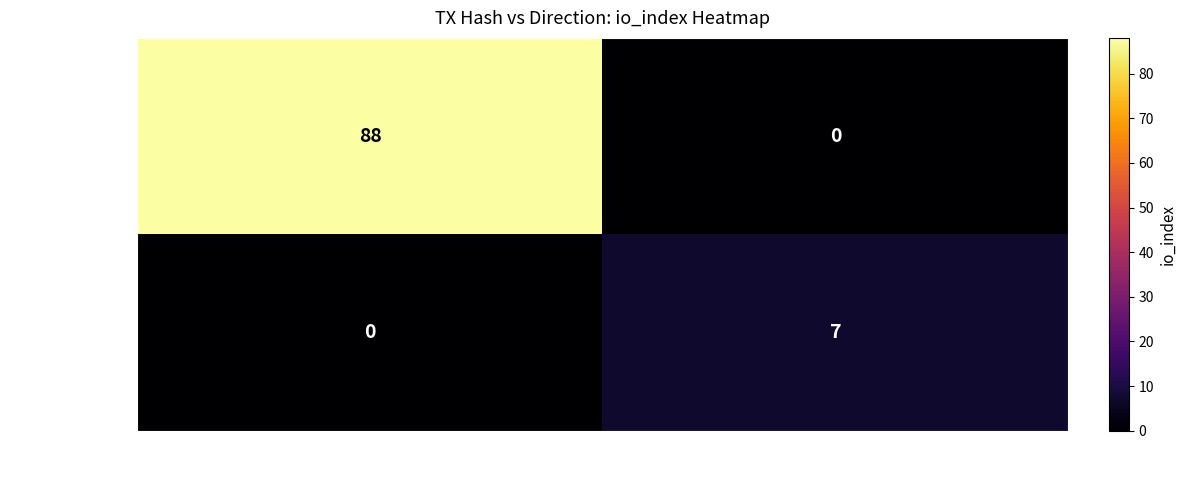

Reading left to right, list all the values displayed in this chart.

ed76b72fab34…: -1=88	1=0
1226b7ff18dd…: -1=0	1=7